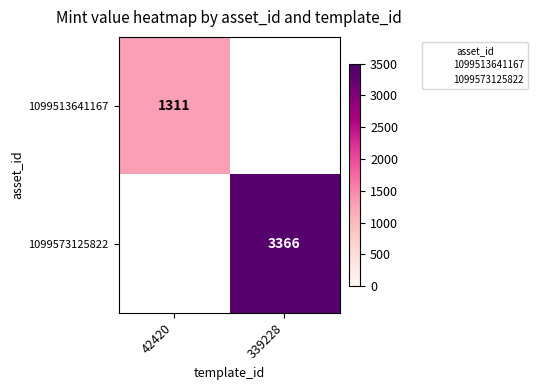

How many positive values does the 1099573125822 series have?

1